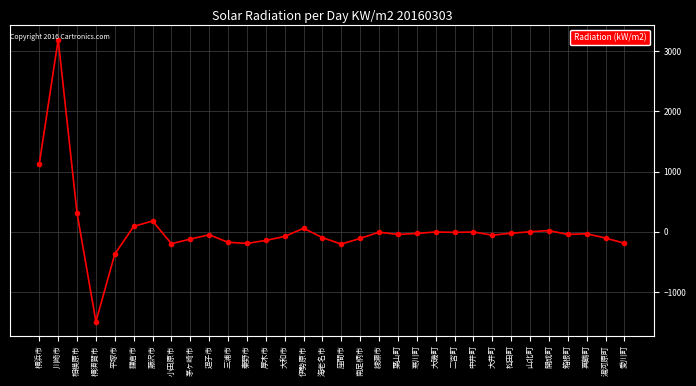

Is it true that the value at 平塚市 is -134?

False